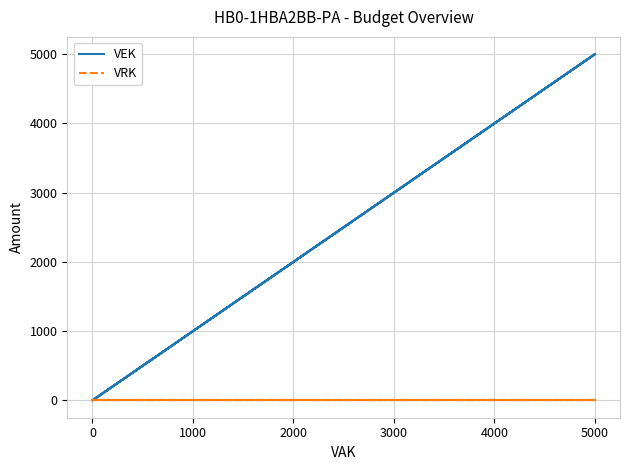

True or false: VEK and VRK intersect in this chart.

False